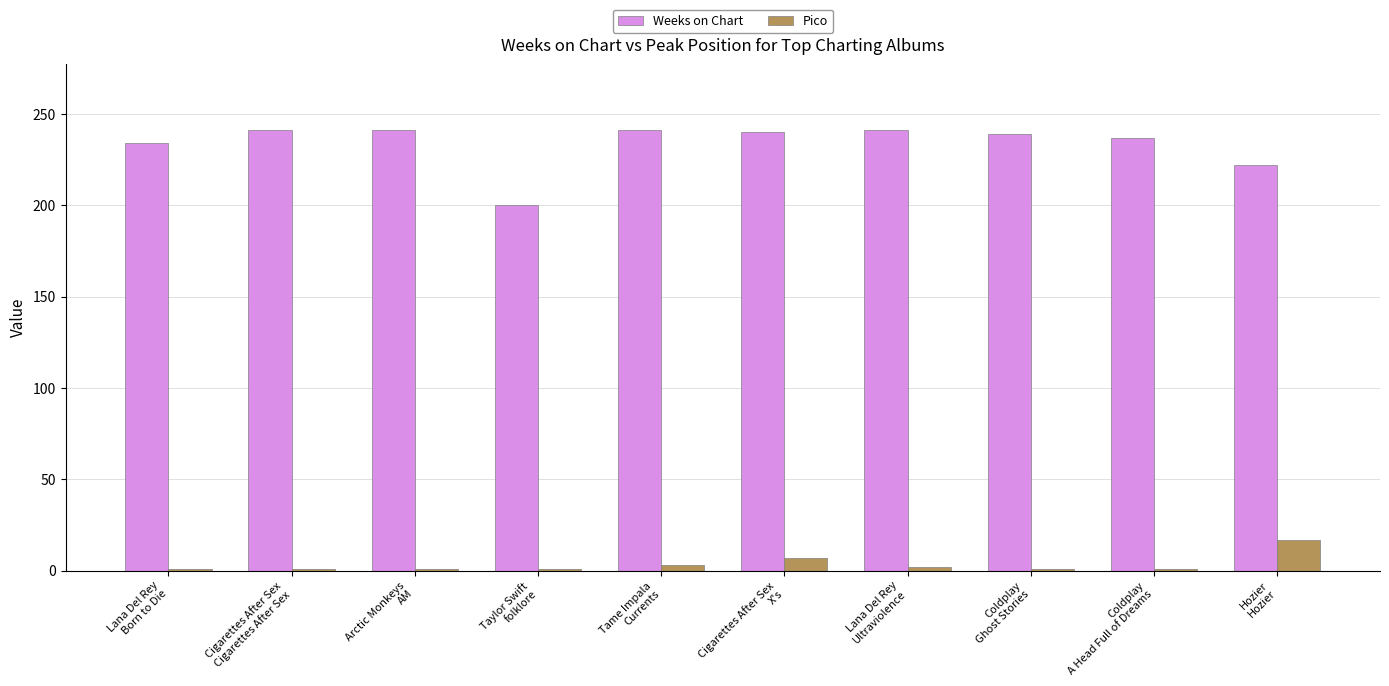

The value of Weeks on Chart at Lana Del Rey
Born to Die is 342. True or false?

False